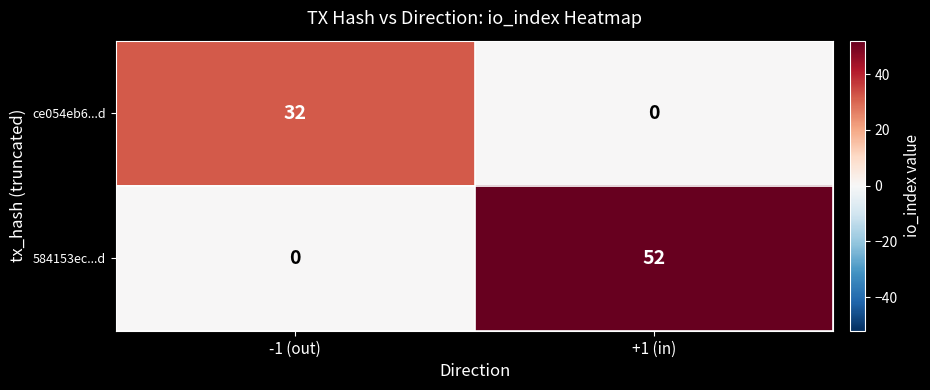

Reading left to right, extract all data points from this chart.

ce054eb6...d: 32	0
584153ec...d: 0	52